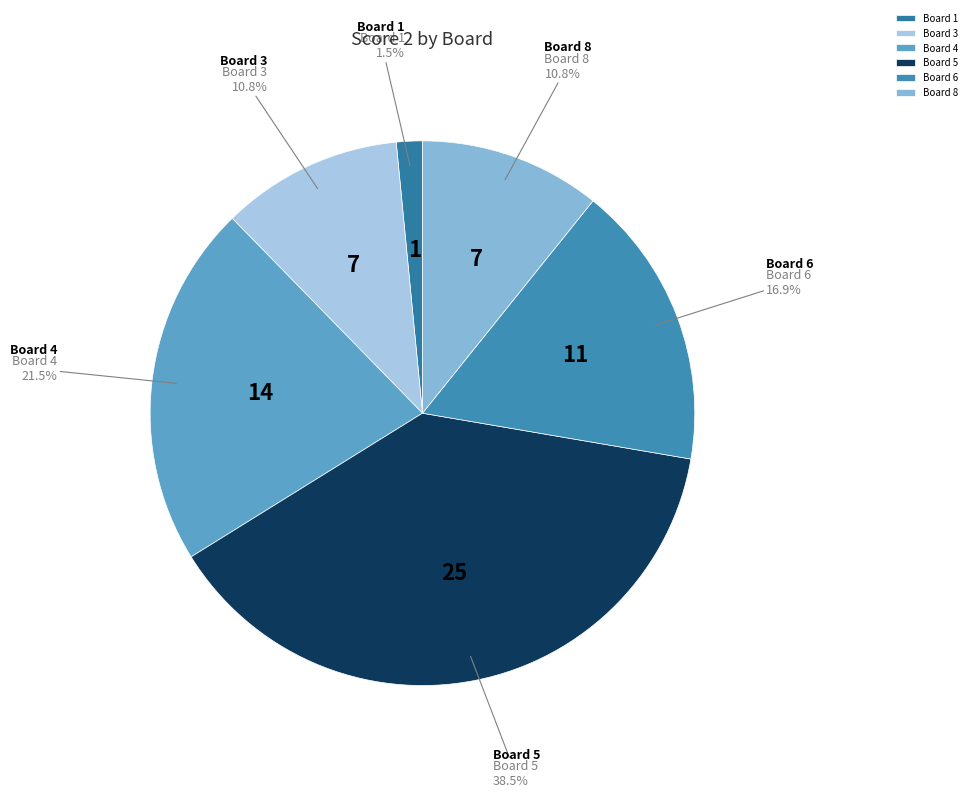

Which category has the biggest portion of the pie?

Board 5